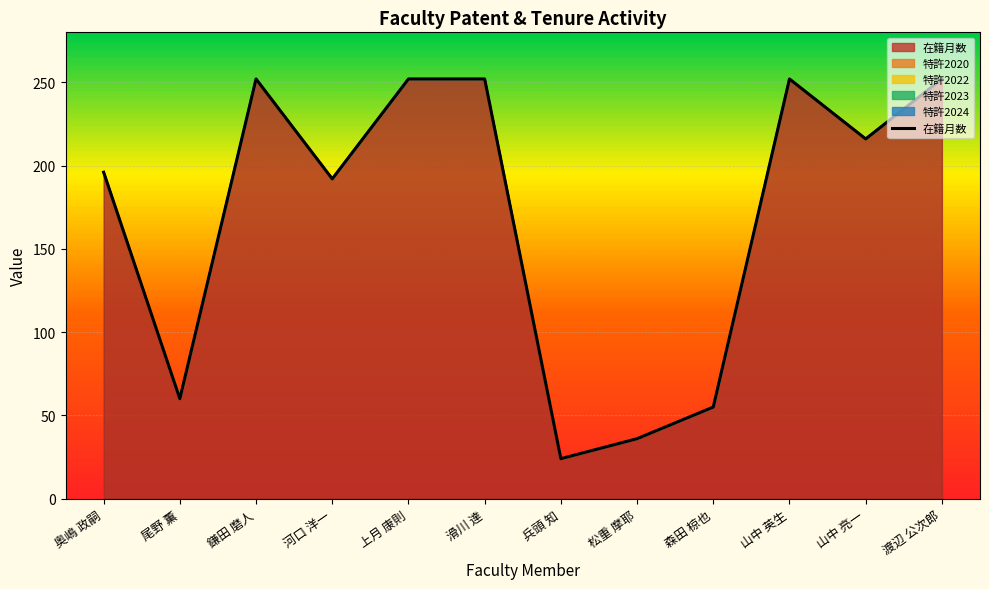

True or false: the data shows 55 at 森田 椋也.

True